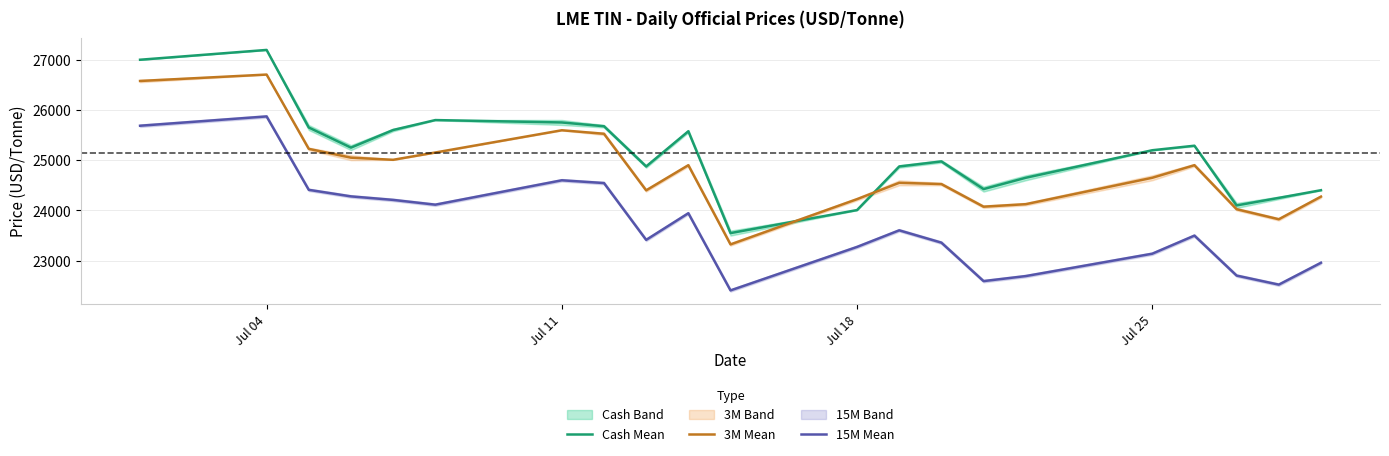

True or false: 3M Mean and 15M Mean intersect in this chart.

False